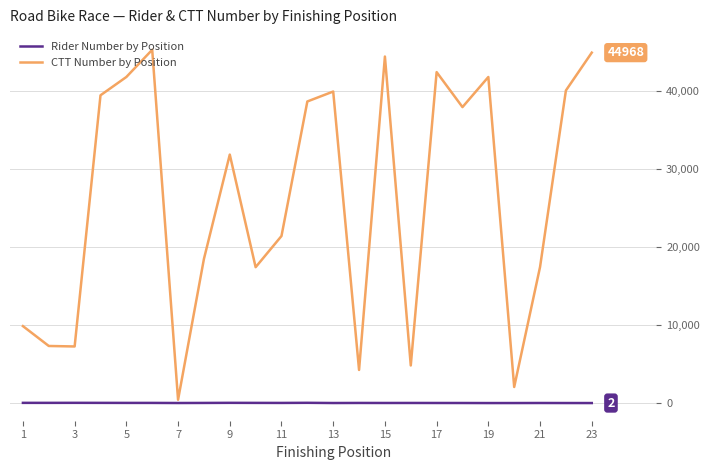

Which series has the largest total across all categories?

CTT Number by Position